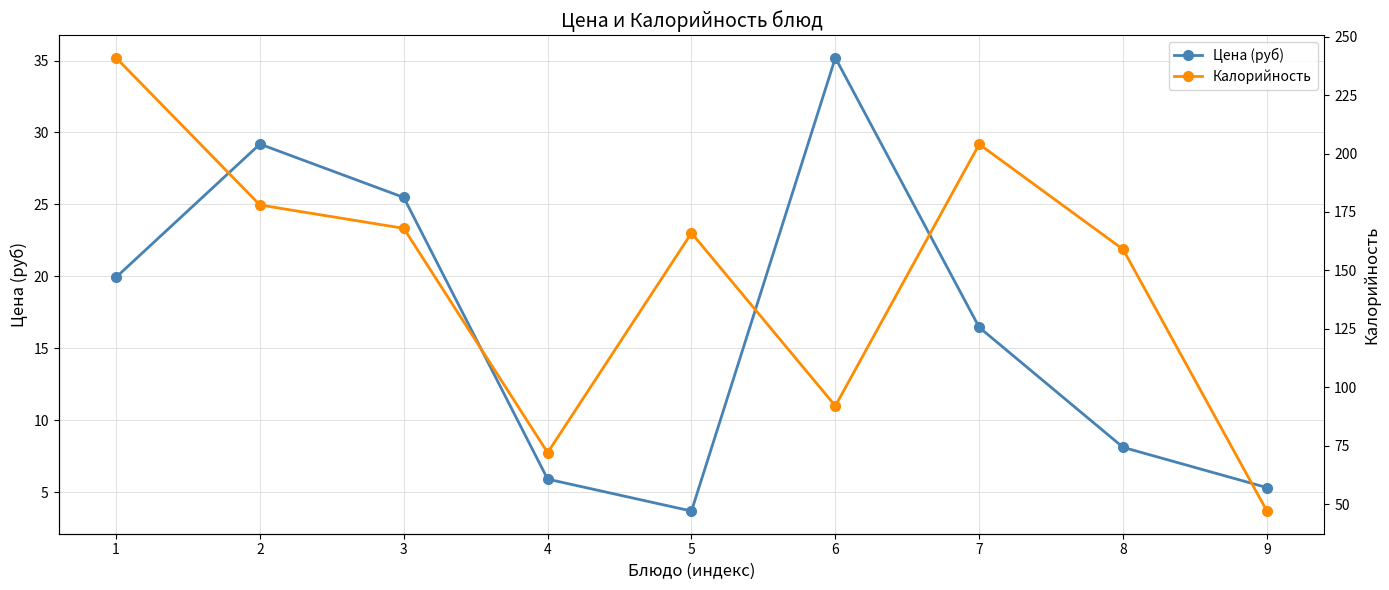

At how many categories does at least one series exceed 142?

6